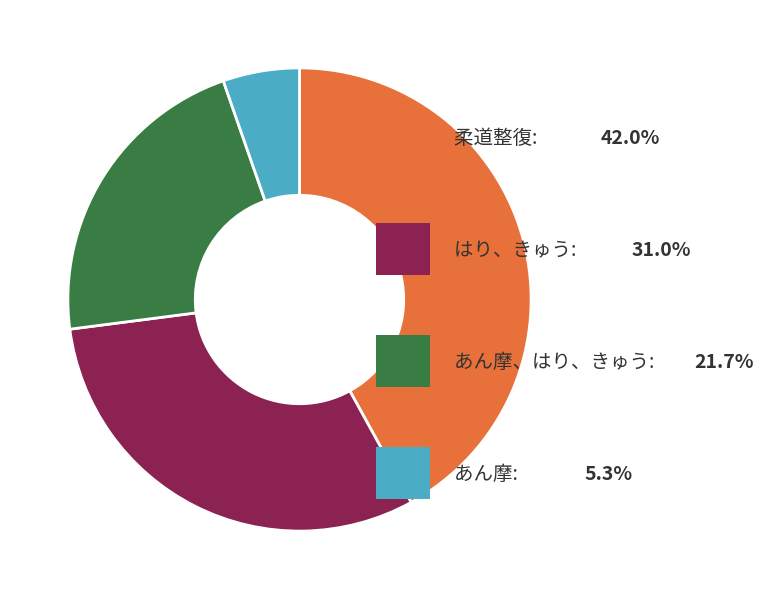

Is it true that あん摩、はり、きゅう is 22% of the pie?

True